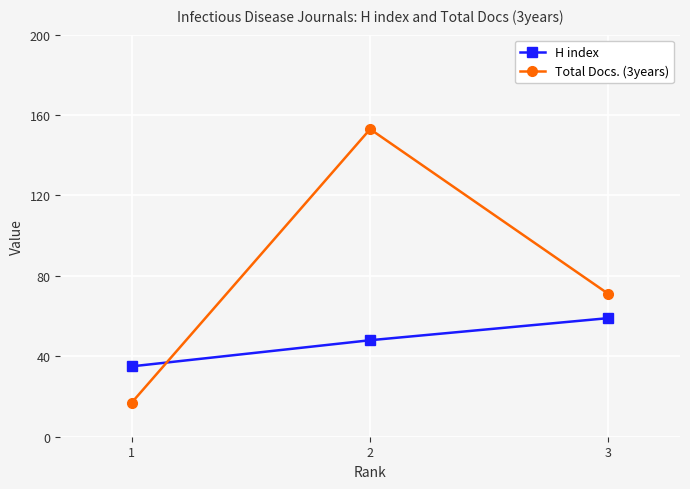

Reading left to right, list all the values displayed in this chart.

H index: 35	48	59
Total Docs. (3years): 17	153	71